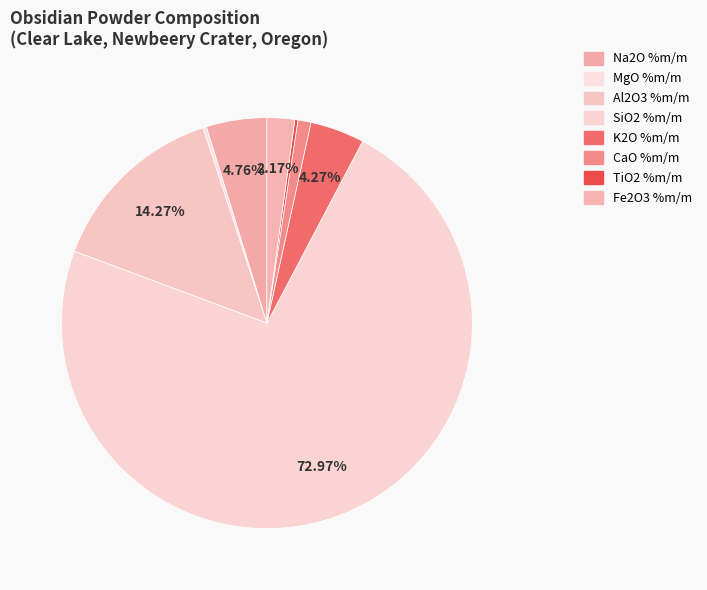

Which category has the smallest portion of the pie?

TiO2 %m/m